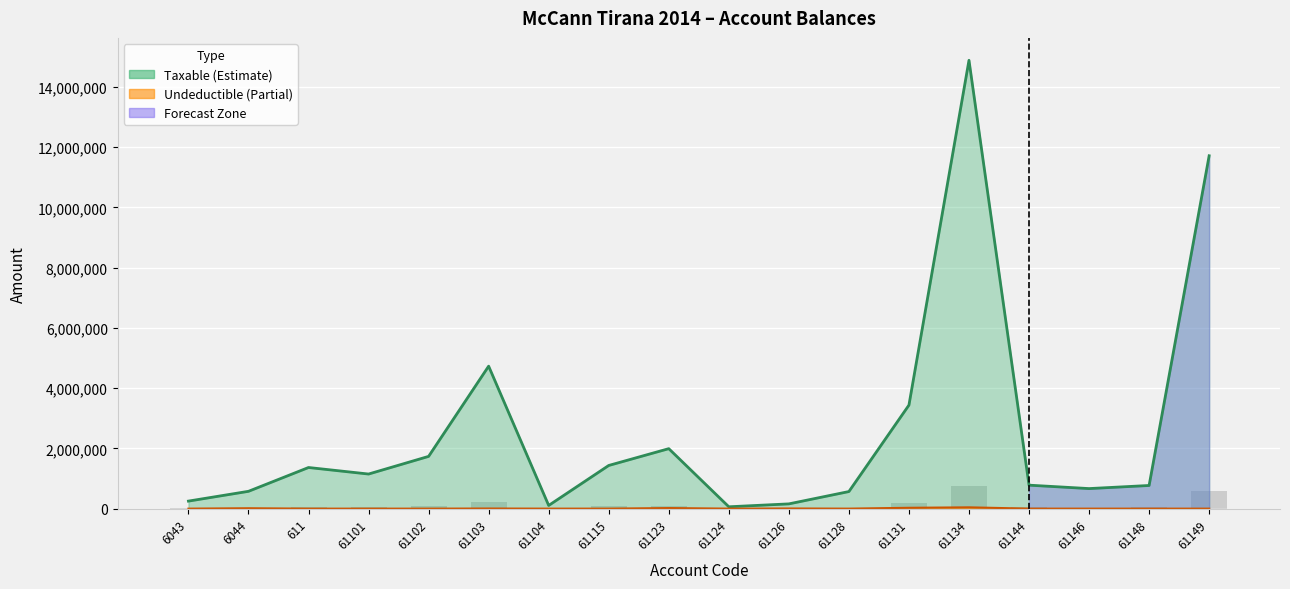

Reading left to right, what are all the values shown in this chart?

Taxable: 6043=250227.1	6044=575296.9	611=1366068.5	61101=1149043.7	61102=1735151.5	61103=4731146.9	61104=105900.0	61115=1433753.2	61123=1991862.2	61124=61813.2	61126=157990.0	61128=567460.5	61131=3437988.5	61134=14887859.8	61144=779642.1	61146=666085.5	61148=769080.9	61149=11717876.6
Undeductible: 6043=0.0	6044=12822.0	611=0.0	61101=0.0	61102=0.0	61103=3920.0	61104=0.0	61115=250.0	61123=18500.0	61124=0.0	61126=5100.0	61128=0.0	61131=28000.0	61134=43299.0	61144=0.0	61146=0.0	61148=0.0	61149=0.0